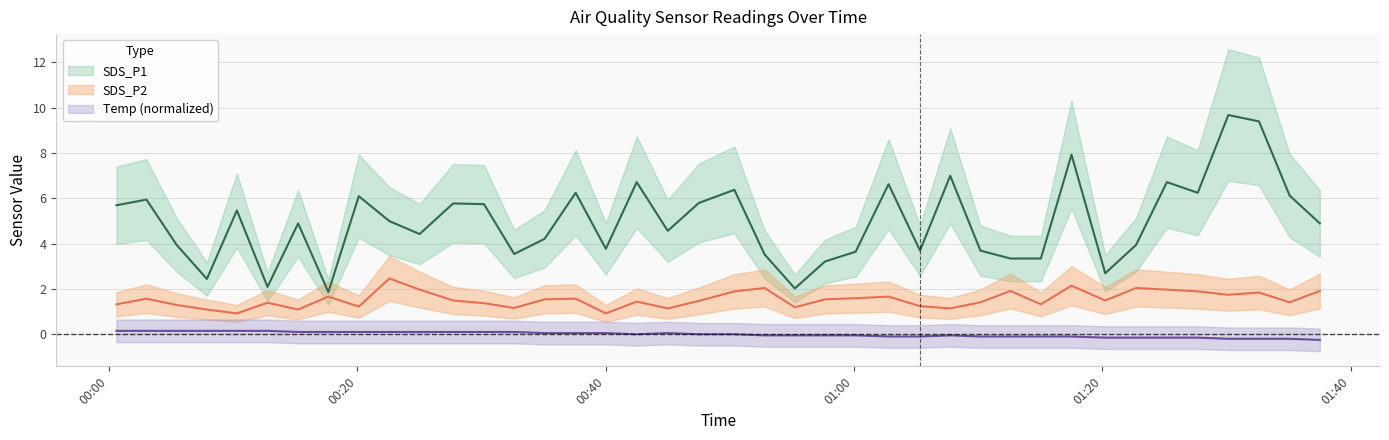

True or false: Temp and SDS_P2 intersect in this chart.

False